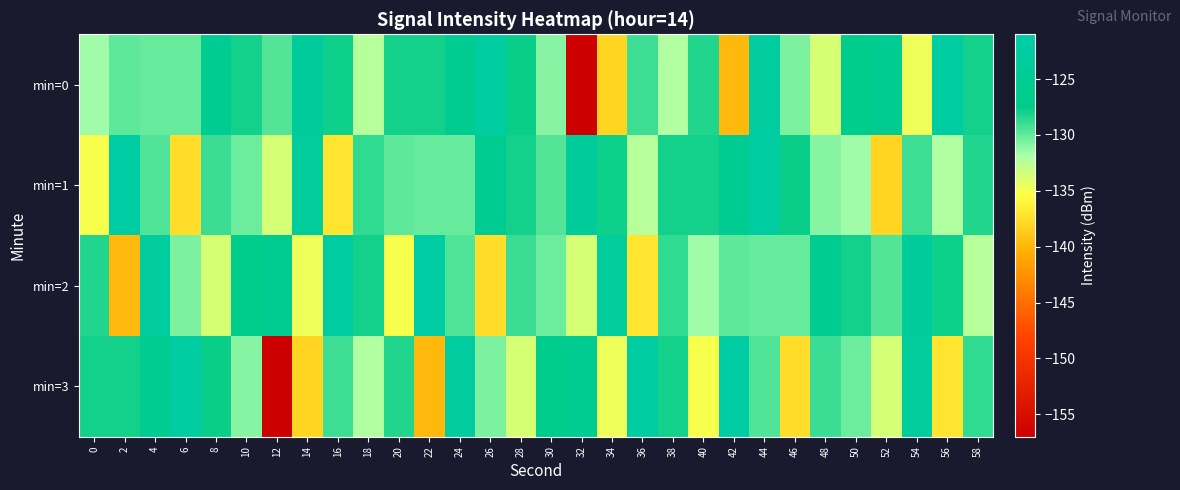

Reading right to left, what are all the values shown in this chart?

min=0: 58=-128.0	56=-122.7	54=-134.7	52=-125.5	50=-126.8	48=-133.7	46=-130.7	44=-122.9	42=-139.8	40=-128.4	38=-132.2	36=-129.0	34=-138.0	32=-157.0	30=-130.9	28=-127.7	26=-122.5	24=-125.6	22=-128.0	20=-128.0	18=-132.4	16=-127.9	14=-123.8	12=-129.6	10=-128.0	8=-125.6	6=-130.1	4=-130.1	2=-129.9	0=-131.6
min=1: 58=-128.4	56=-132.2	54=-129.0	52=-138.0	50=-131.6	48=-130.9	46=-127.7	44=-122.5	42=-125.6	40=-128.0	38=-128.0	36=-132.4	34=-127.9	32=-123.8	30=-129.6	28=-128.0	26=-125.6	24=-130.1	22=-130.1	20=-129.9	18=-128.7	16=-137.0	14=-123.7	12=-133.6	10=-130.2	8=-128.9	6=-137.5	4=-129.5	2=-122.0	0=-135.1
min=2: 58=-132.4	56=-127.9	54=-123.8	52=-129.6	50=-128.0	48=-125.6	46=-130.1	44=-130.1	42=-129.9	40=-131.6	38=-128.7	36=-137.0	34=-123.7	32=-133.6	30=-130.2	28=-128.9	26=-137.5	24=-129.5	22=-122.0	20=-135.1	18=-128.0	16=-122.7	14=-134.7	12=-125.5	10=-126.8	8=-133.7	6=-130.7	4=-122.9	2=-139.8	0=-128.4
min=3: 58=-128.7	56=-137.0	54=-123.7	52=-133.6	50=-130.2	48=-128.9	46=-137.5	44=-129.5	42=-122.0	40=-135.1	38=-128.0	36=-122.7	34=-134.7	32=-125.5	30=-126.8	28=-133.7	26=-130.7	24=-122.9	22=-139.8	20=-128.4	18=-132.2	16=-129.0	14=-138.0	12=-157.0	10=-130.9	8=-127.7	6=-122.5	4=-125.6	2=-128.0	0=-128.0